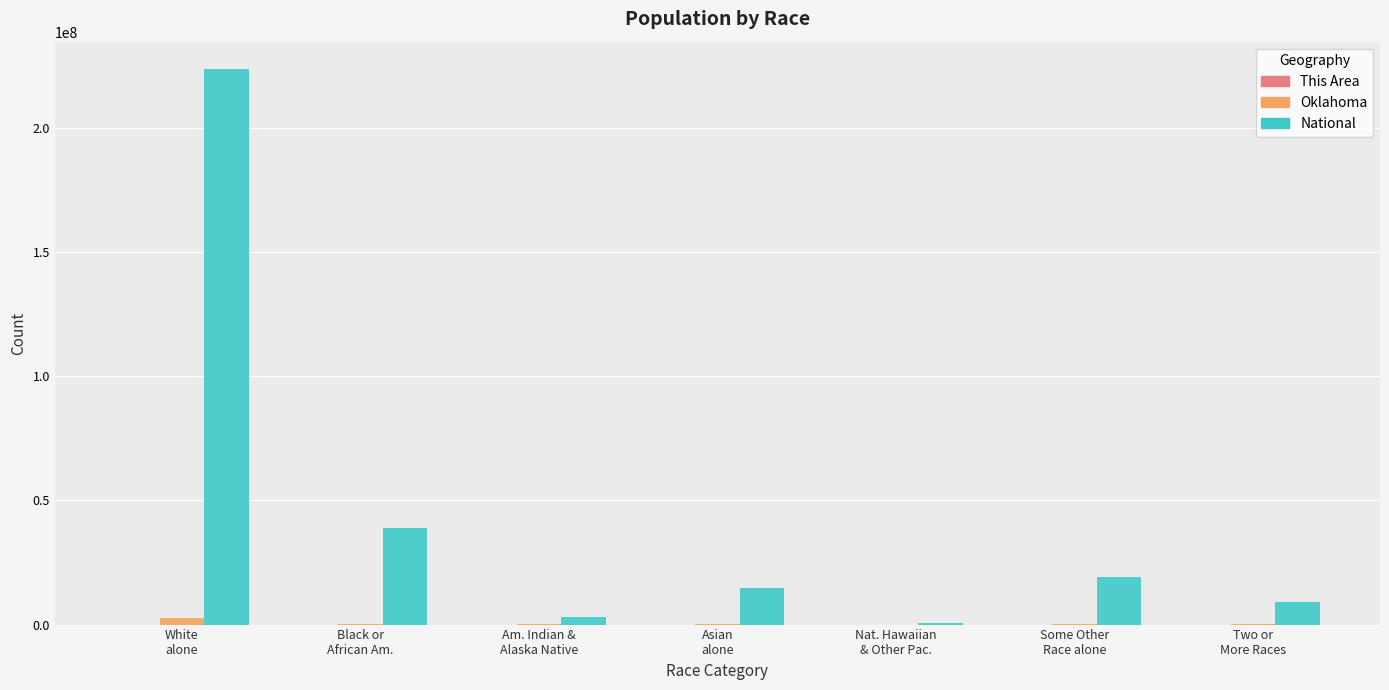

Are the bars grouped side by side (vs. stacked)?

Yes